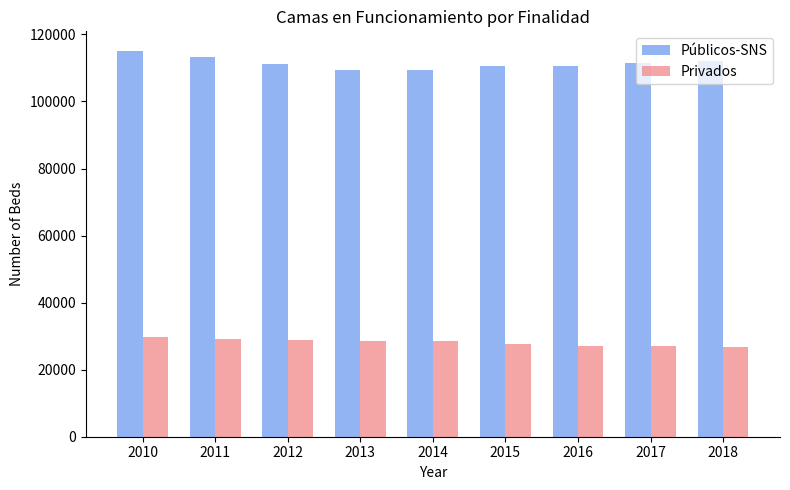

Is it true that Públicos-SNS equals 186193 at 2010?

False